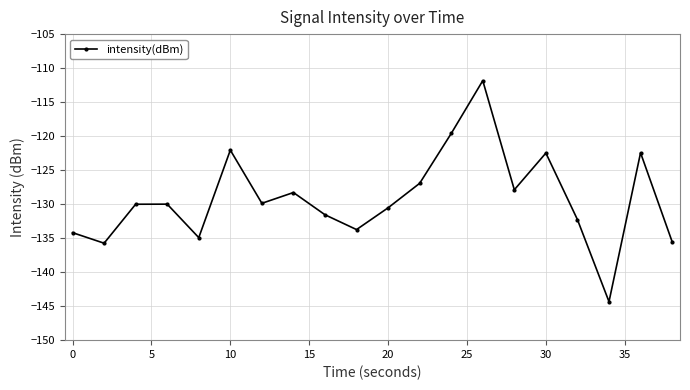

What is the greatest value displayed?

-111.8